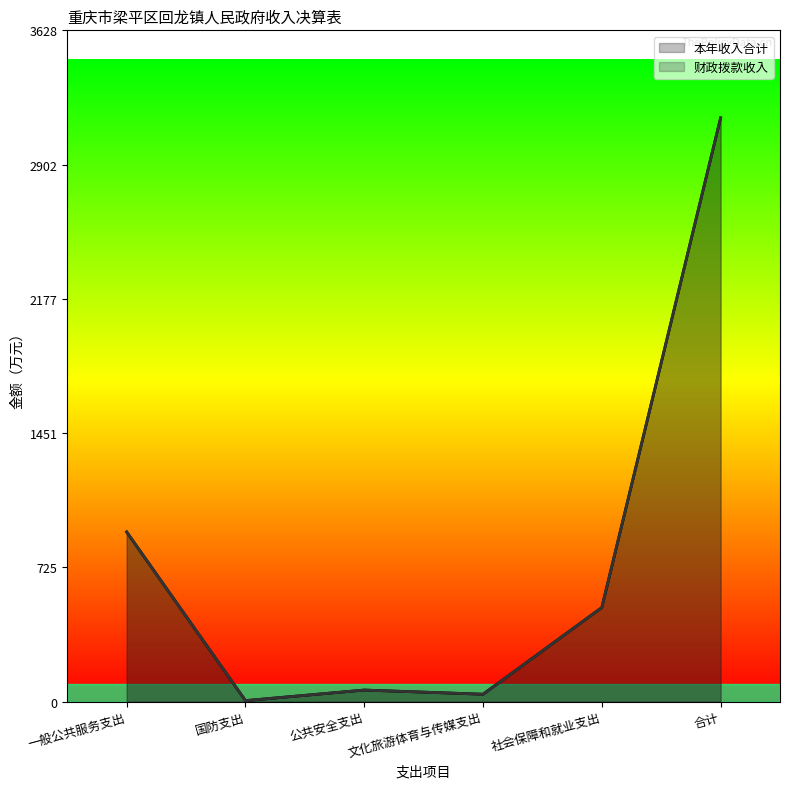

How many lines are shown in the chart?

2